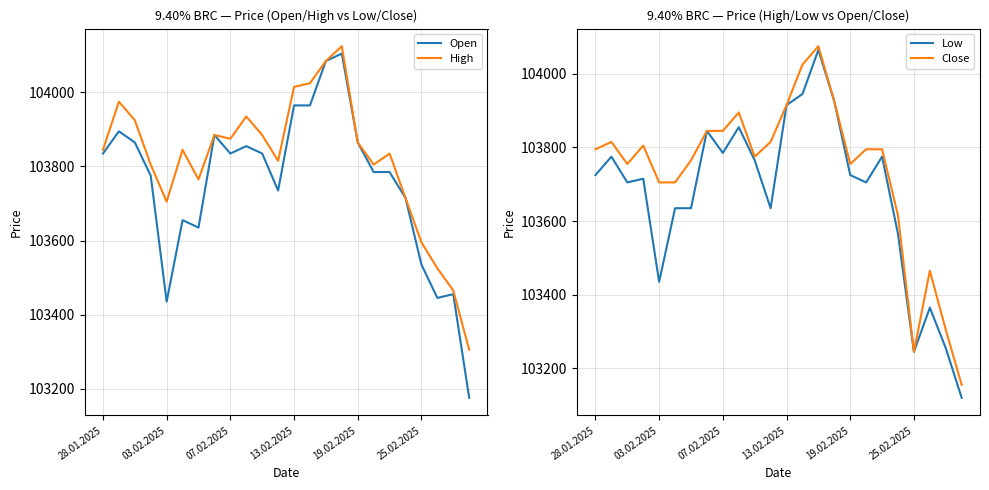

Reading left to right, transcribe all the data shown in this chart.

Open: 103835	103895	103865	103775	103435	103655	103635	103885	103835	103855	103835	103735	103965	103965	104085	104105	103865	103785	103785	103715	103535	103445	103455	103175
High: 103845	103975	103925	103805	103705	103845	103765	103885	103875	103935	103885	103815	104015	104025	104085	104125	103865	103805	103835	103715	103595	103525	103465	103305
Low: 103725	103775	103705	103715	103435	103635	103635	103845	103785	103855	103765	103635	103915	103945	104065	103925	103725	103705	103775	103565	103245	103365	103255	103120
Close: 103795	103815	103755	103805	103705	103705	103765	103845	103845	103895	103775	103815	103915	104025	104075	103925	103755	103795	103795	103615	103245	103465	103305	103155